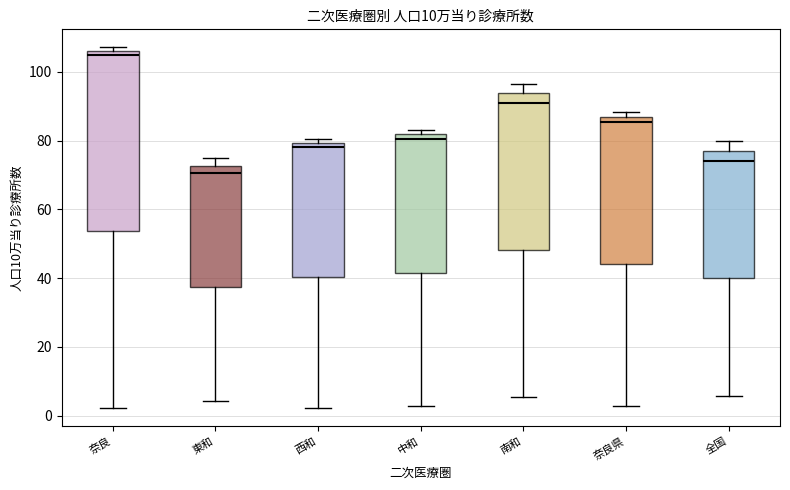

Reading left to right, transcribe this box plot: for each box, give where its median line is, the range the box spans, and where its two whiskers end, as read against the y-axis. The values are not printed on the chart, so give them approximately, as read against the axis.

奈良: median 104, box 54 to 106, whiskers 2 to 108
東和: median 70, box 38 to 72, whiskers 4 to 74
西和: median 78, box 40 to 80, whiskers 2 to 80 (just above the box's upper edge)
中和: median 80, box 42 to 82, whiskers 2 to 84
南和: median 90, box 48 to 94, whiskers 6 to 96
奈良県: median 86 (just below the box's upper edge), box 44 to 86, whiskers 2 to 88
全国: median 74, box 40 to 78, whiskers 6 to 80